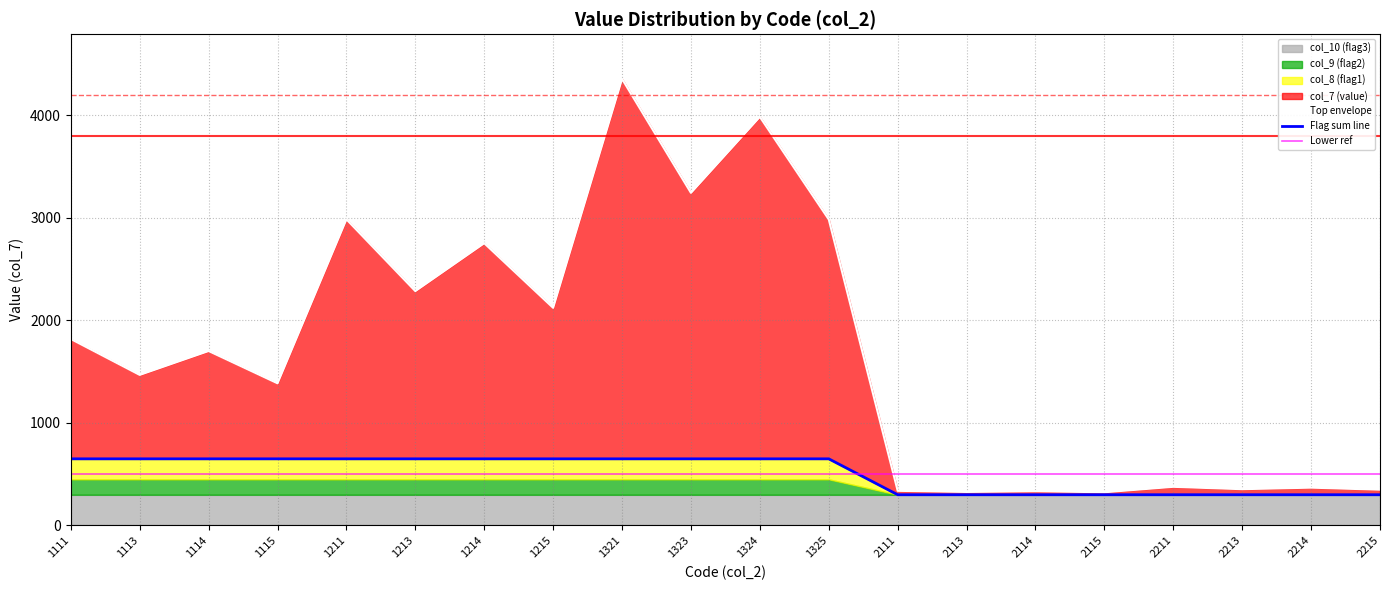

Which series changed the most between 1214 and 1215?

col_7 (value)